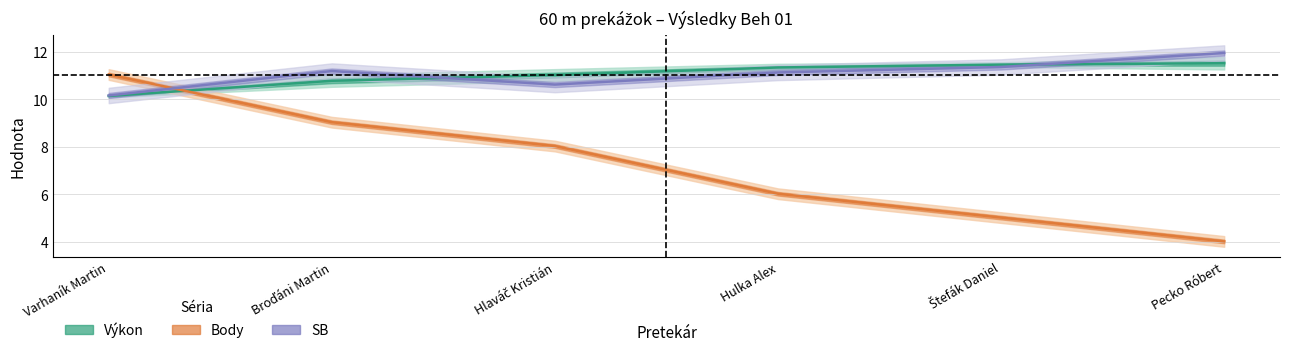

What is the highest value of the SB series?

11.9